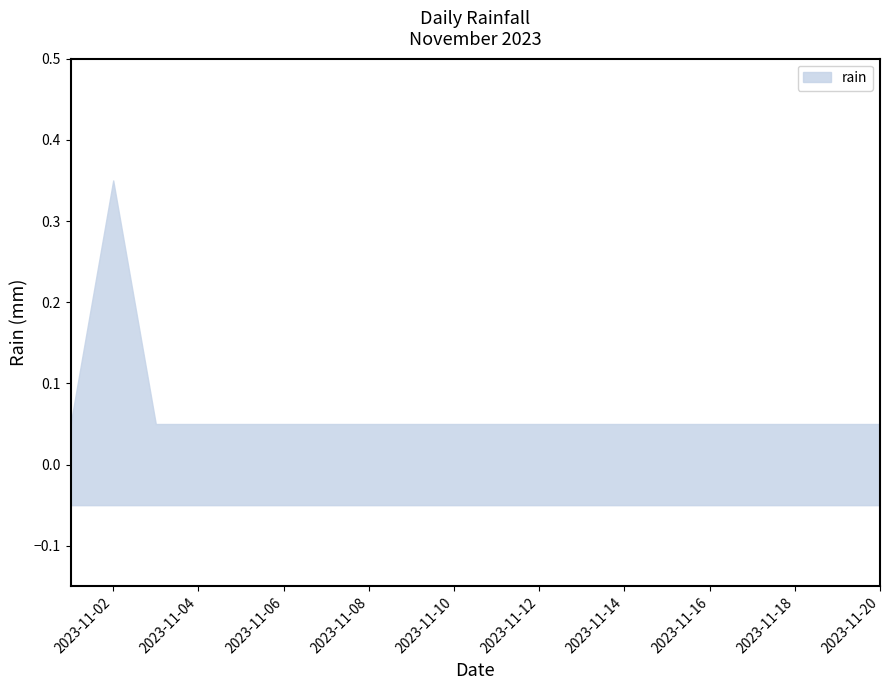

Which category has the highest value across all series?

2023-11-02